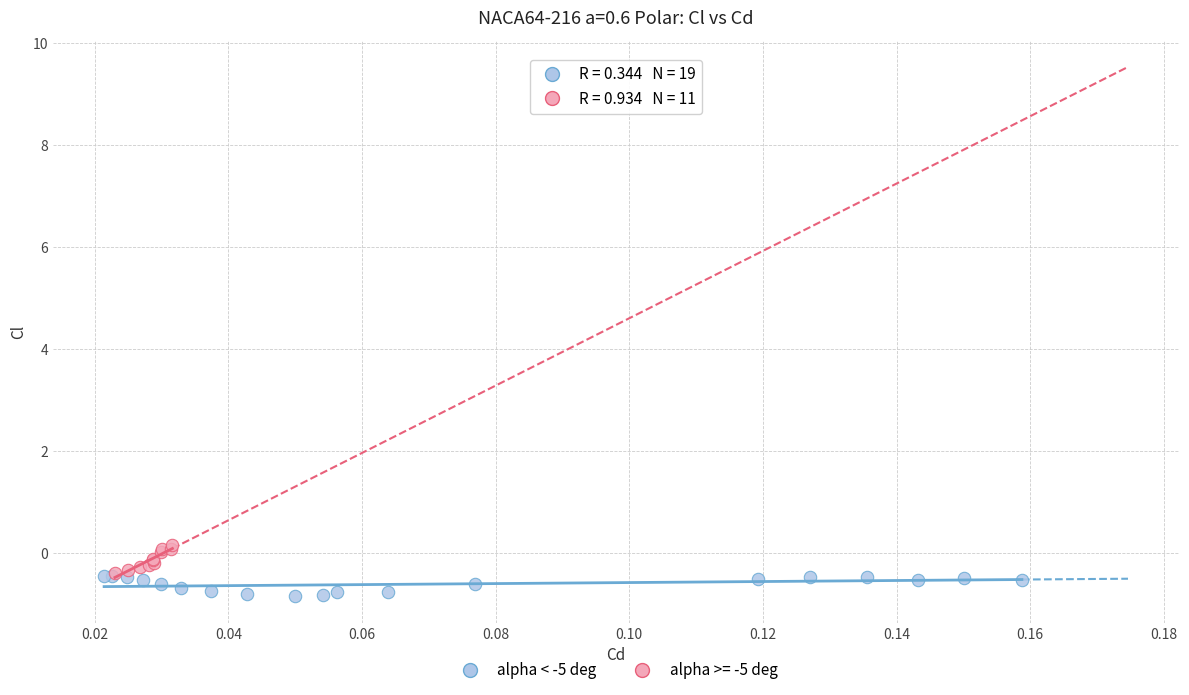

Which series reaches the maximum Y coordinate?

alpha >= -5 deg